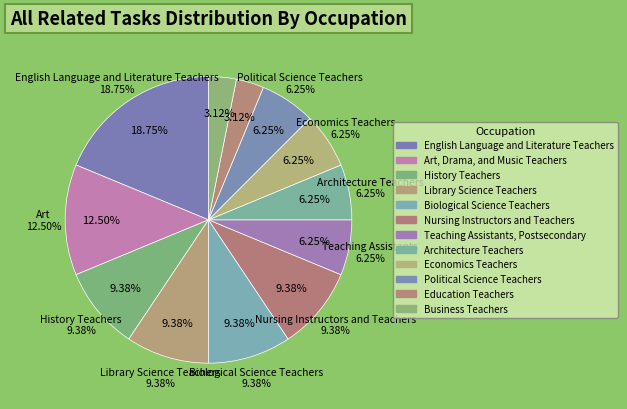

How many slices are in this pie chart?

12